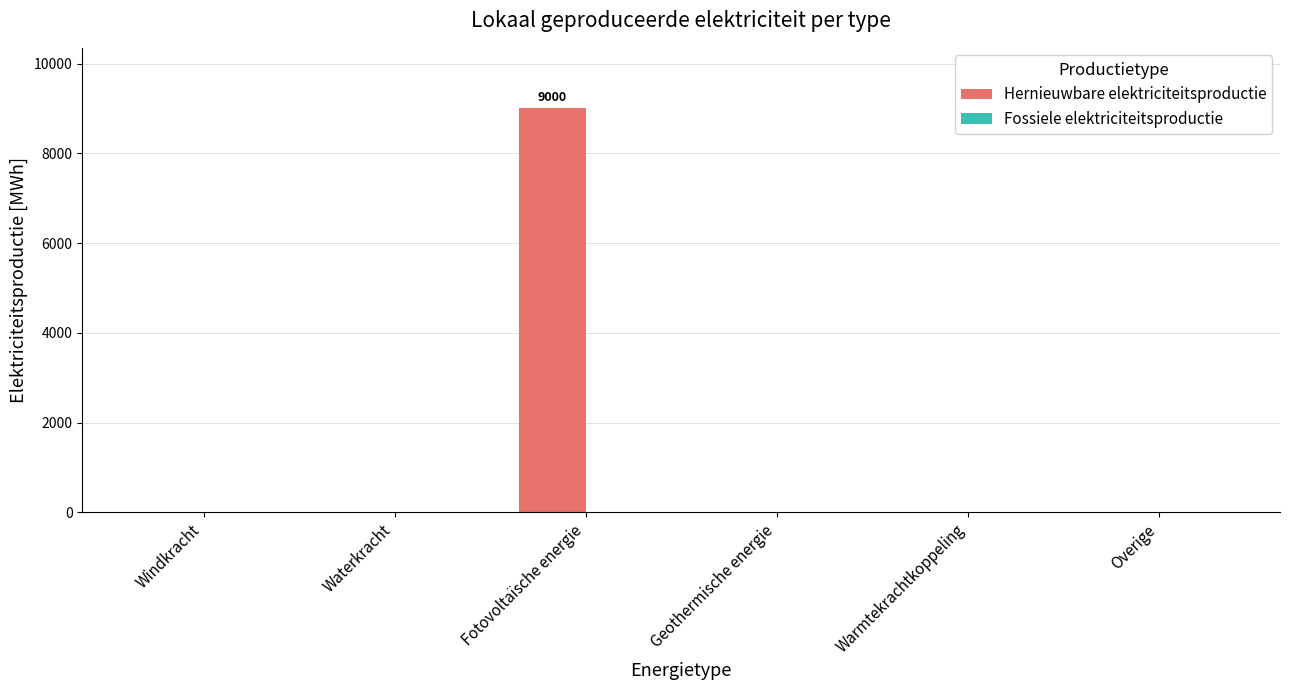

Which category has the highest value across all series?

Fotovoltaïsche energie